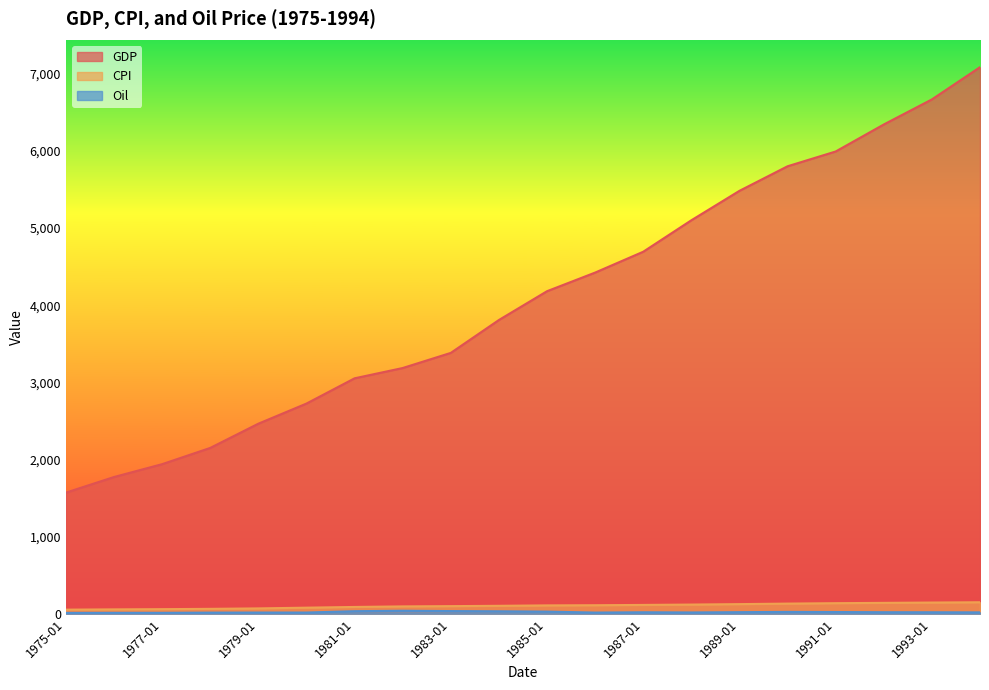

List the labels in order of GDP value, largest first.

1994-01, 1993-01, 1992-01, 1991-01, 1990-01, 1989-01, 1988-01, 1987-01, 1986-01, 1985-01, 1984-01, 1983-01, 1982-01, 1981-01, 1980-01, 1979-01, 1978-01, 1977-01, 1976-01, 1975-01